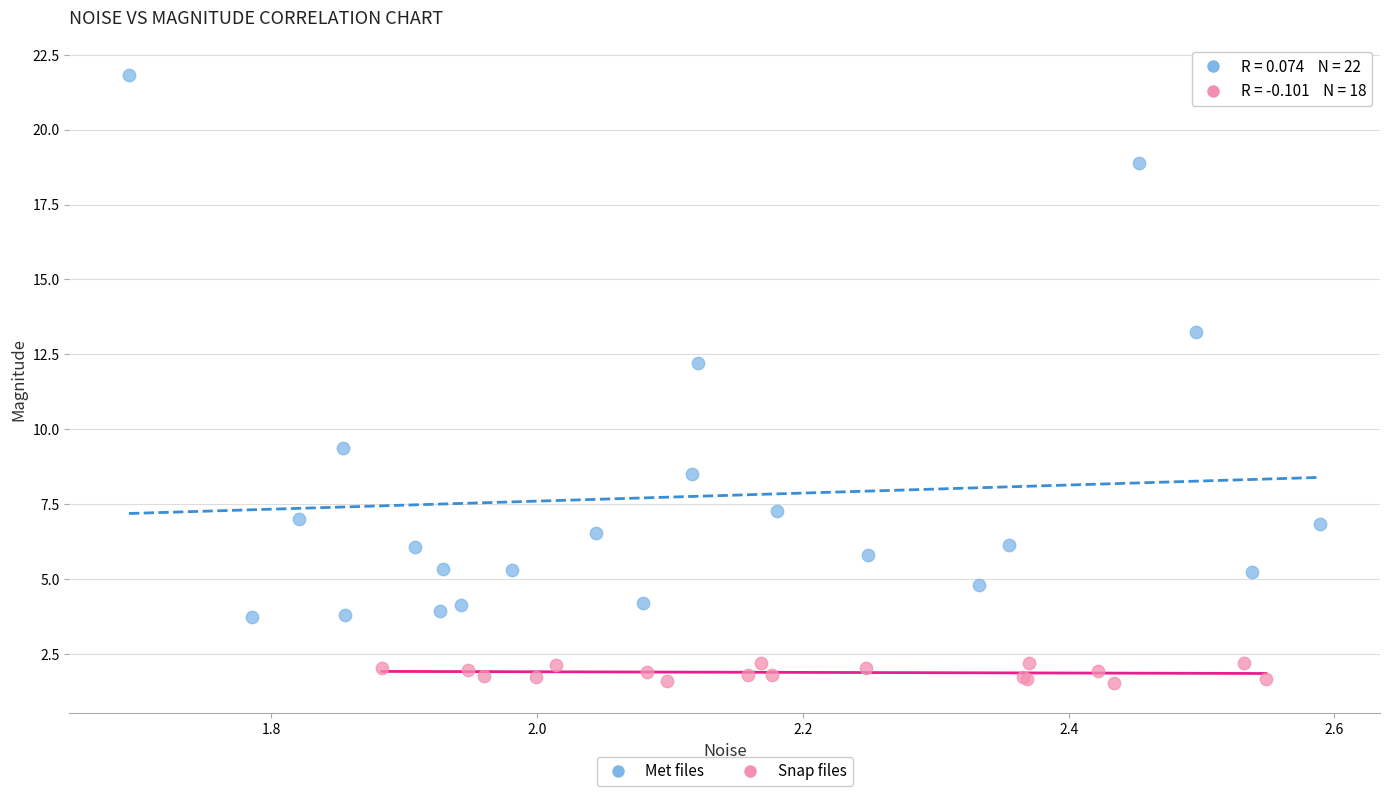

Which series contains the lowest Y value?

Snap files